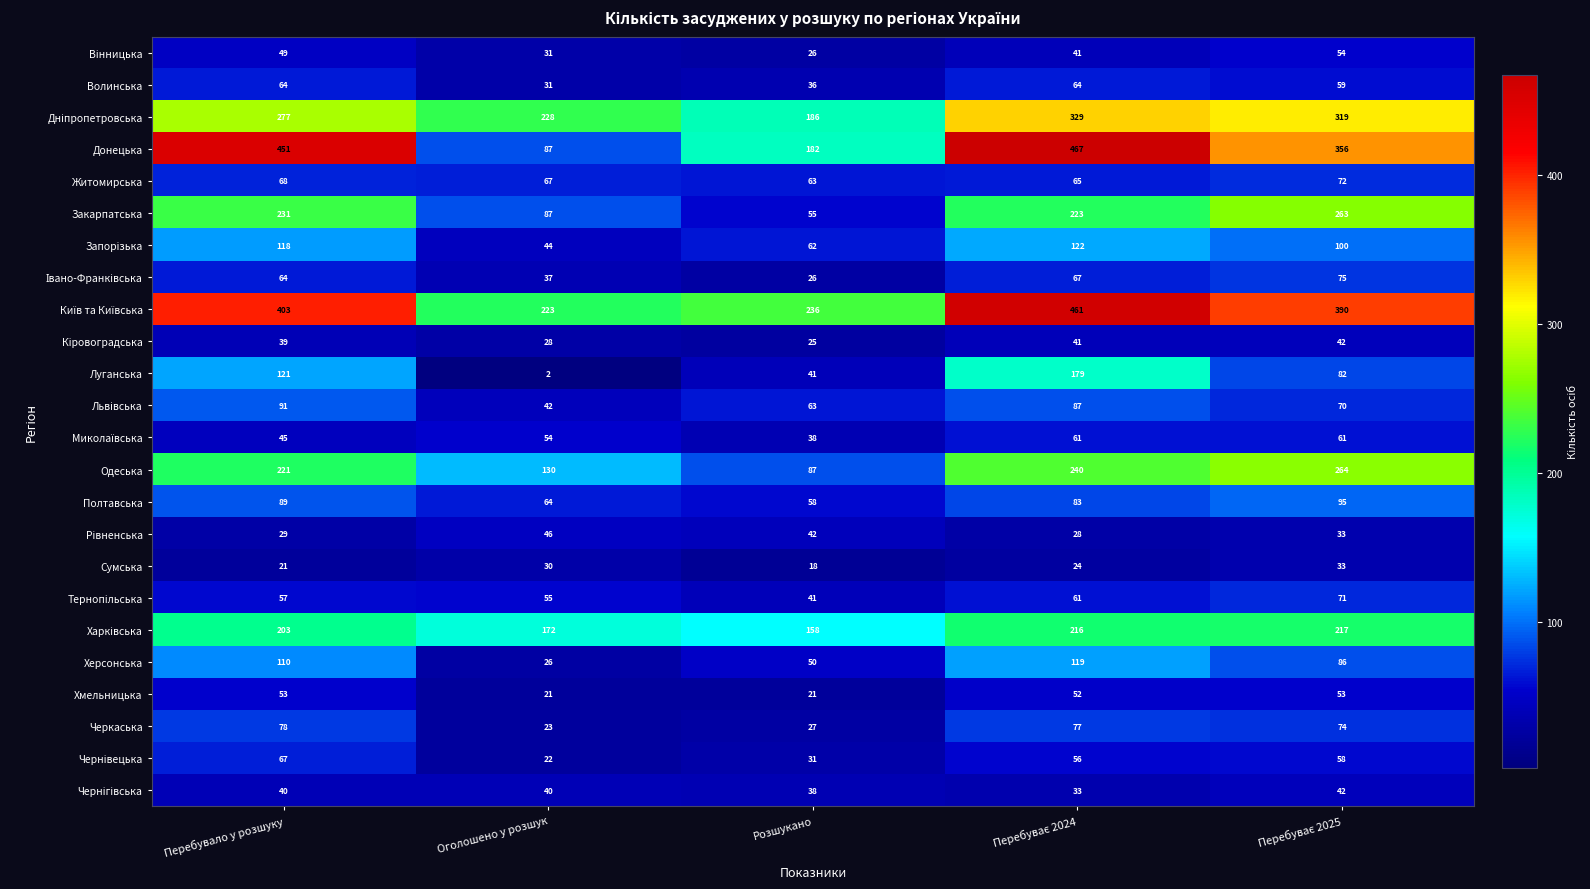

What is the greatest value displayed?

467